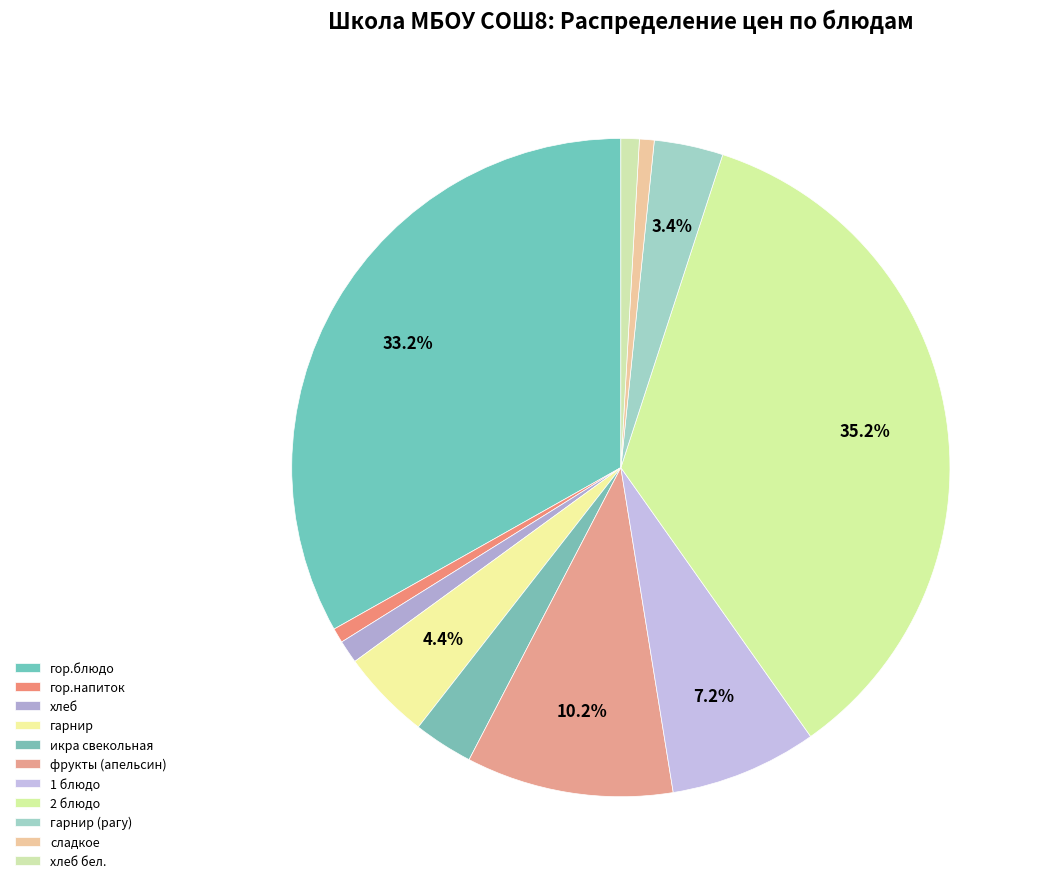

Combined, what portion of the pie is фрукты (апельсин) and икра свекольная?

13.1%